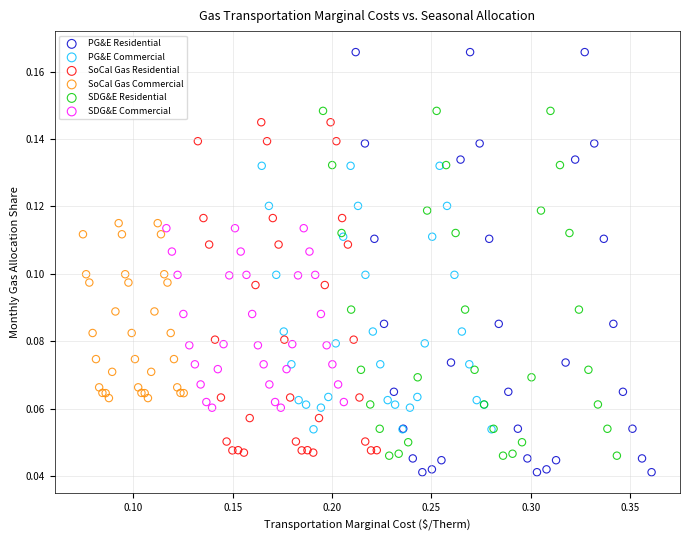

Which series contains the lowest Y value?

PG&E Residential